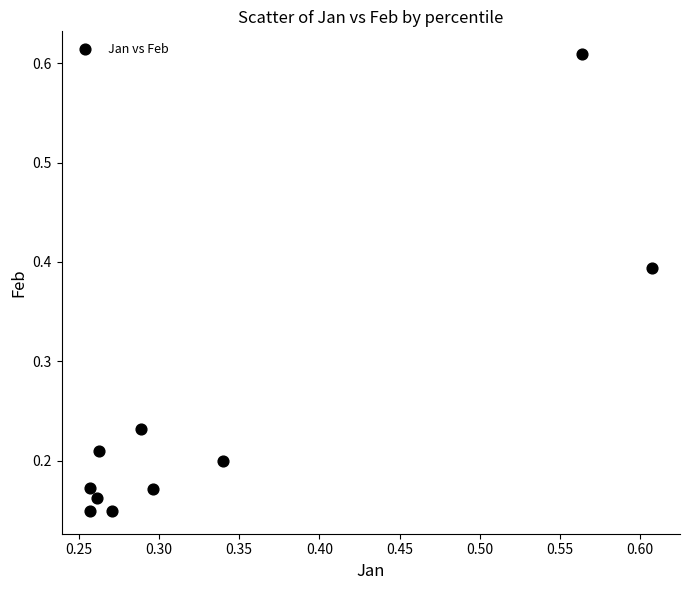

What is the average X value?

0.3